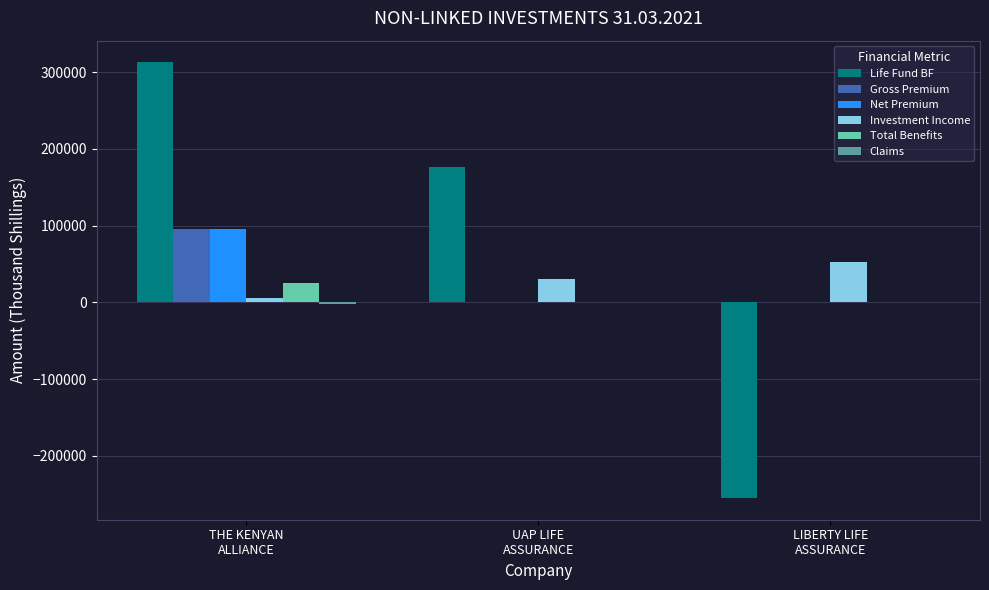

Which series has the largest total across all categories?

Life Fund BF